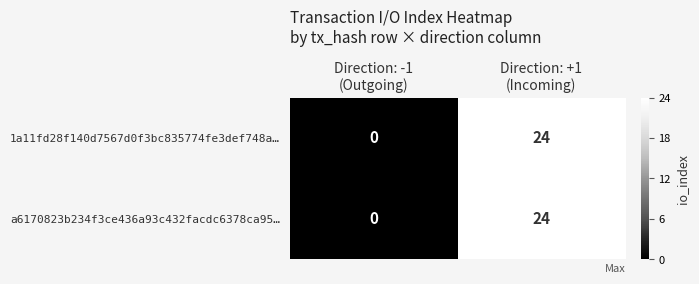

What is the greatest value displayed?

24